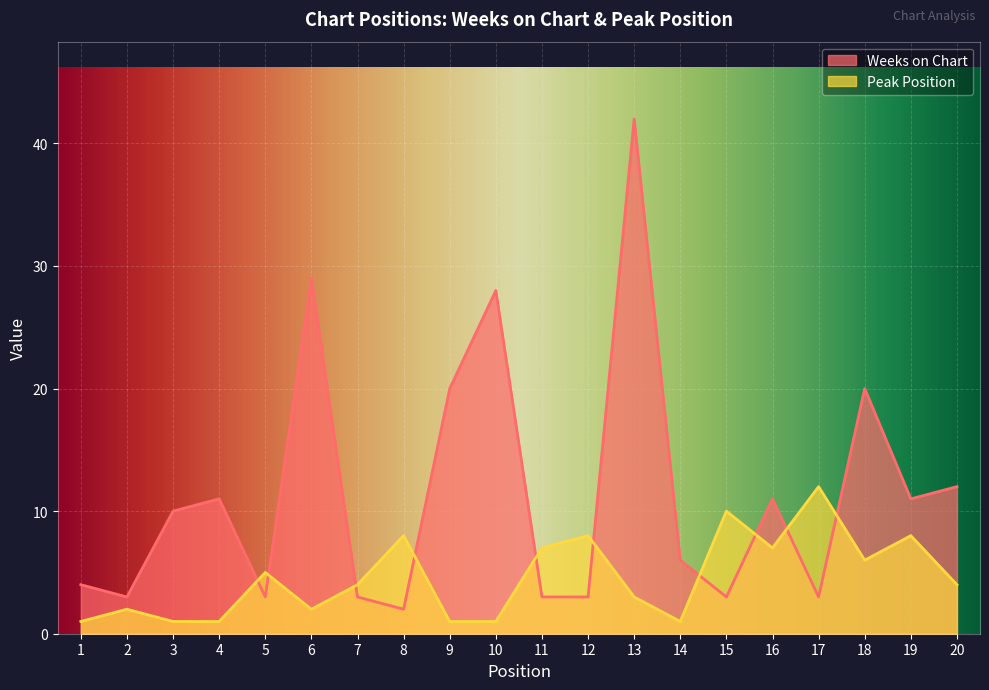

What is the total value across all series at 2?

5